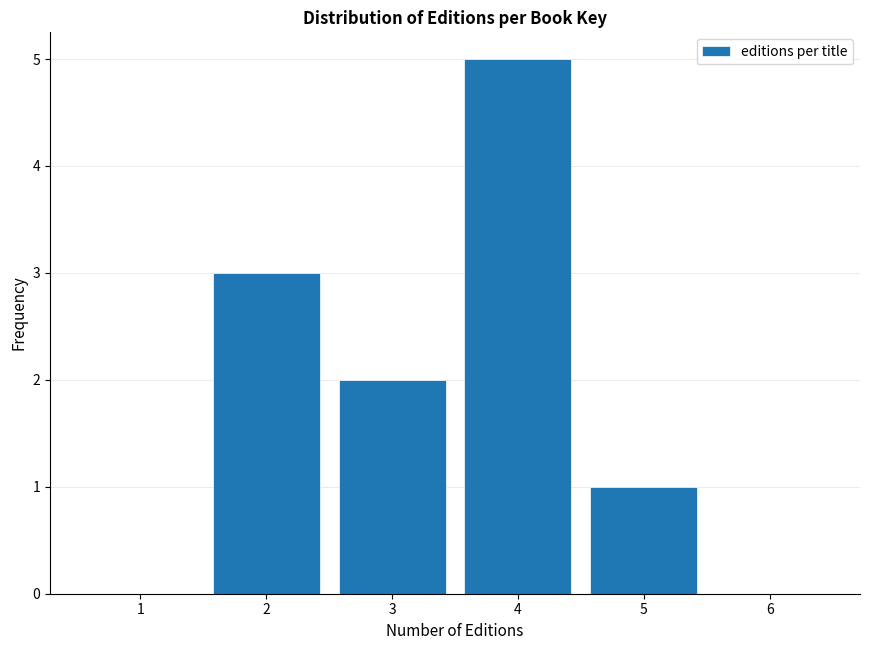

Reading left to right, what are all the values shown in this chart?

1=0	2=3	3=2	4=5	5=1	6=0